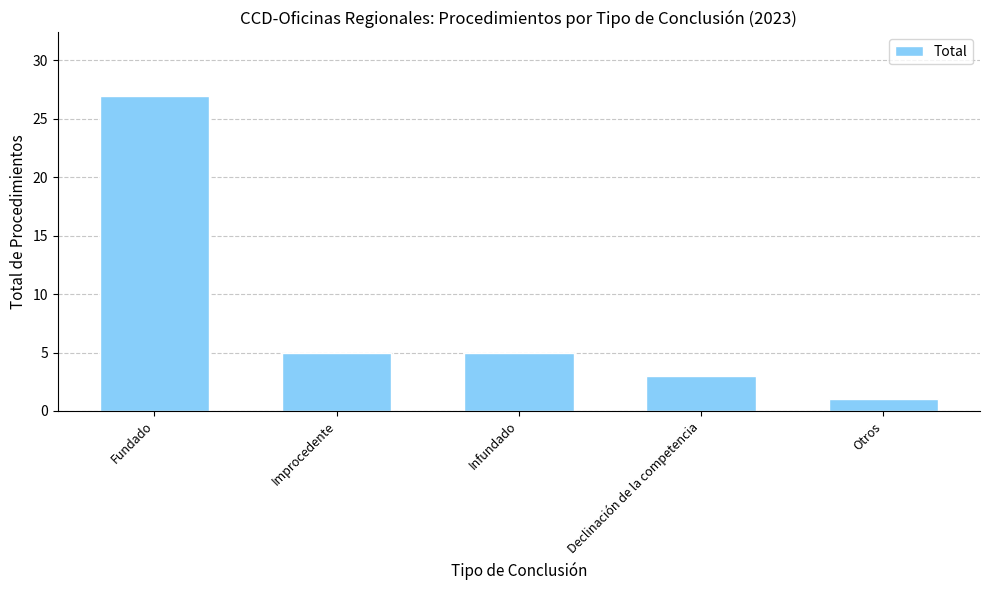

What is the greatest value displayed?

27